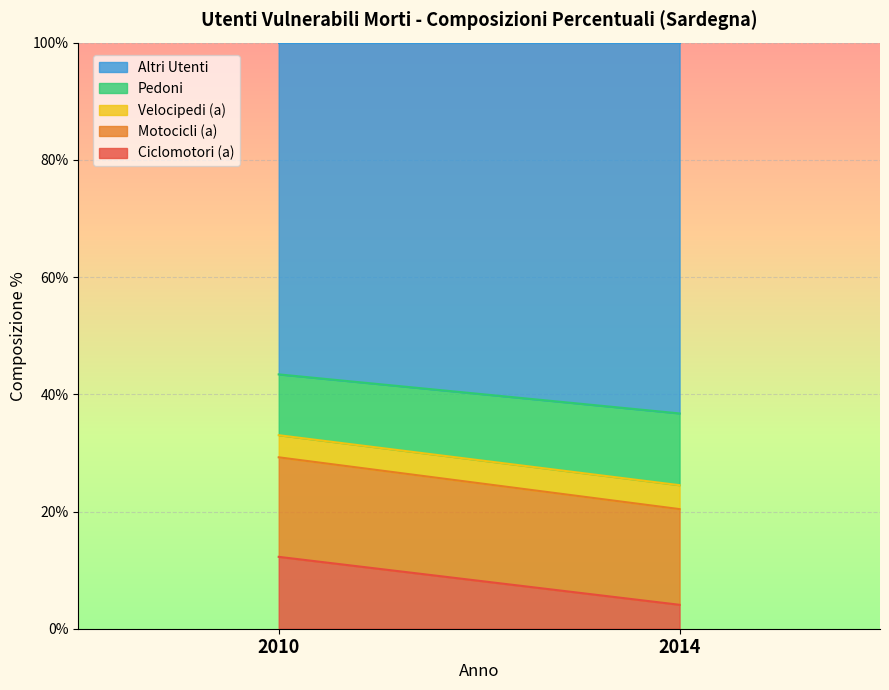

What is the highest value of the Velocipedi (a) series?

4.1